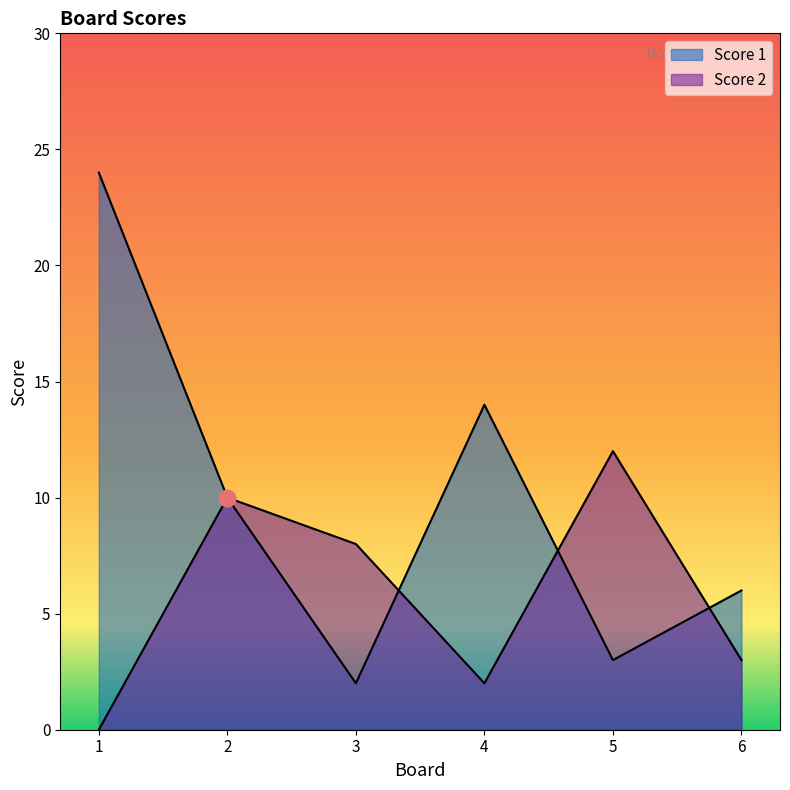

Which category has the highest value in the Score 2 series?

5